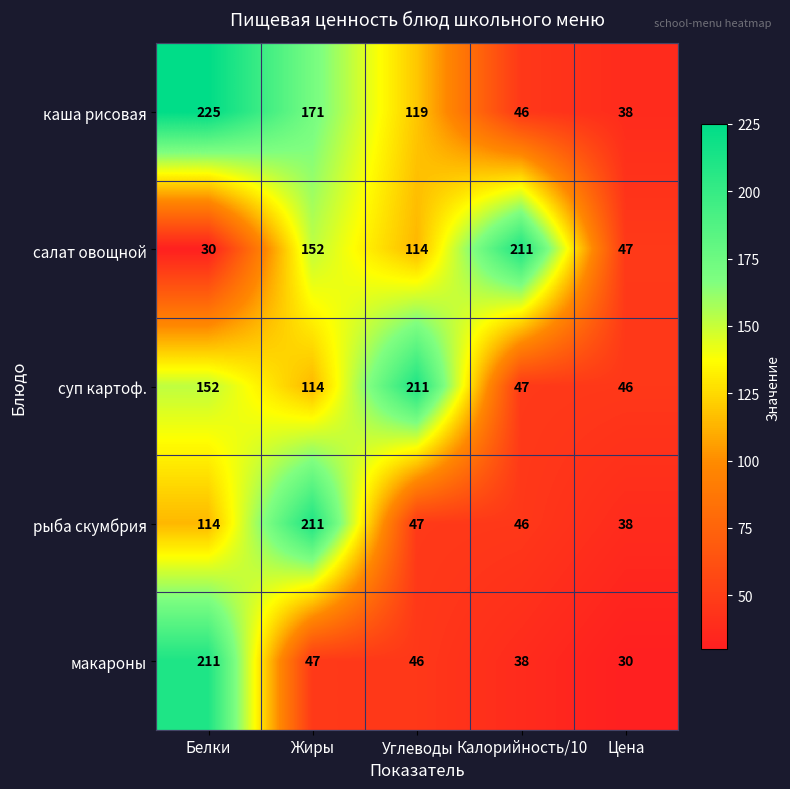

What is the difference between the highest and lowest values at Белки?

195